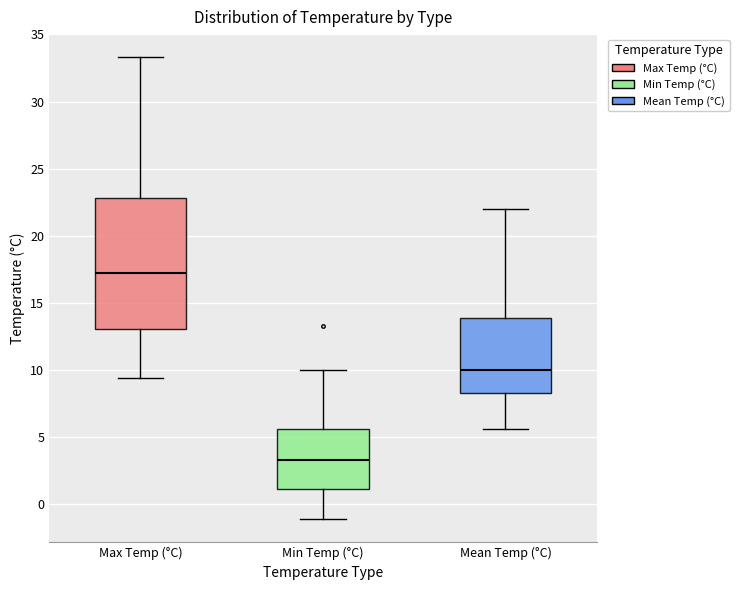

Where is the upper edge of the box for Mean Temp (°C) on the y-axis? The values are not printed on the chart, so give them approximately, as read against the axis.

14.0